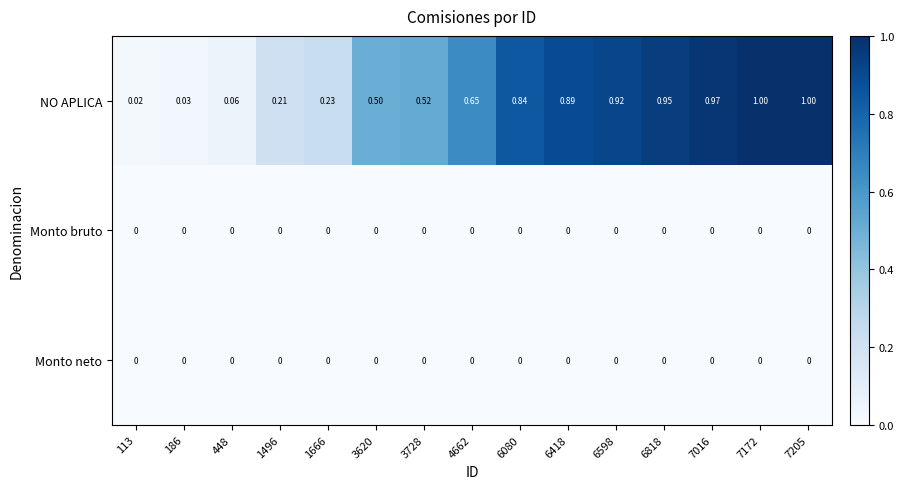

Is the value of NO APLICA at 7205 greater than the value of Monto neto at 448?

Yes